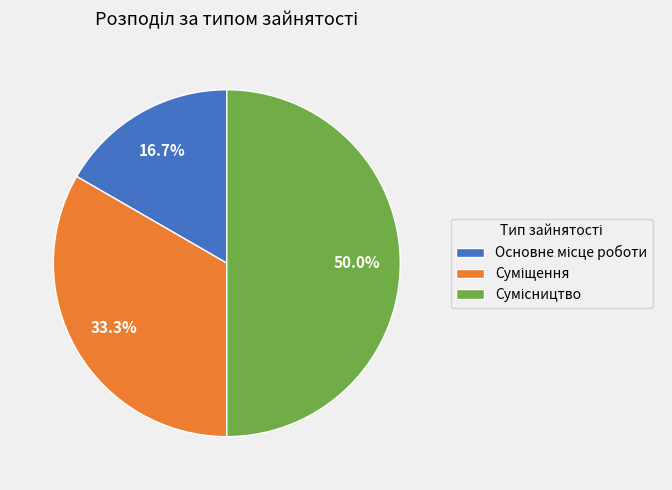

How many slices are in this pie chart?

3